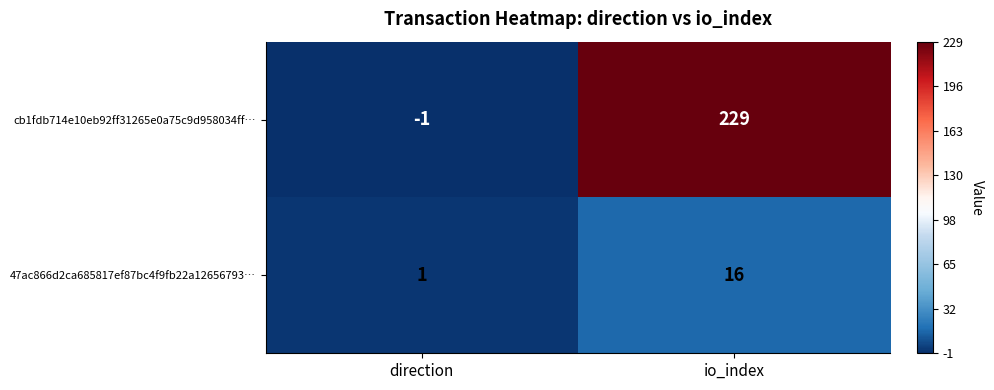

Is it true that 47ac866d2ca685817ef87bc4f9fb22a12656793… equals 1 at direction?

True